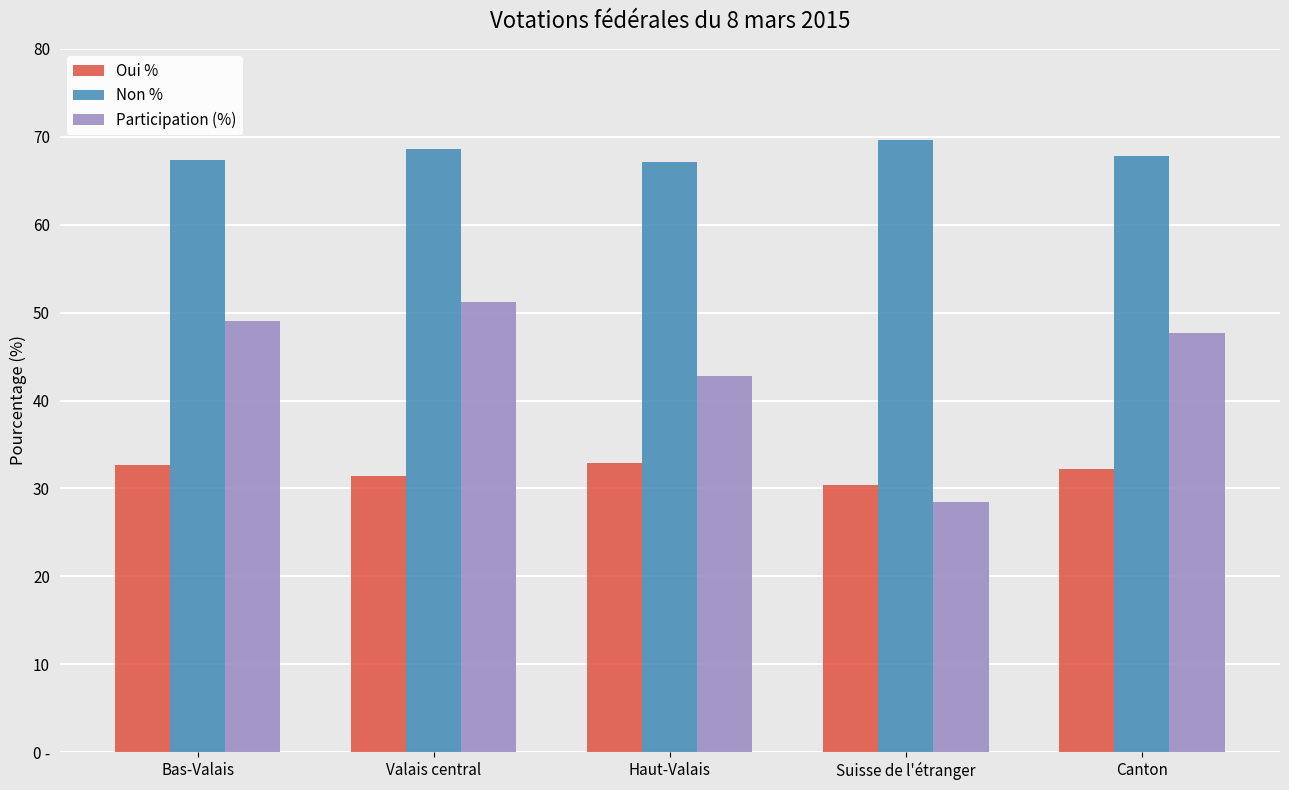

Reading left to right, list all the values displayed in this chart.

Oui %: 32.6	31.4	32.9	30.4	32.2
Non %: 67.4	68.6	67.1	69.6	67.8
Participation (%): 49.0	51.2	42.8	28.4	47.7